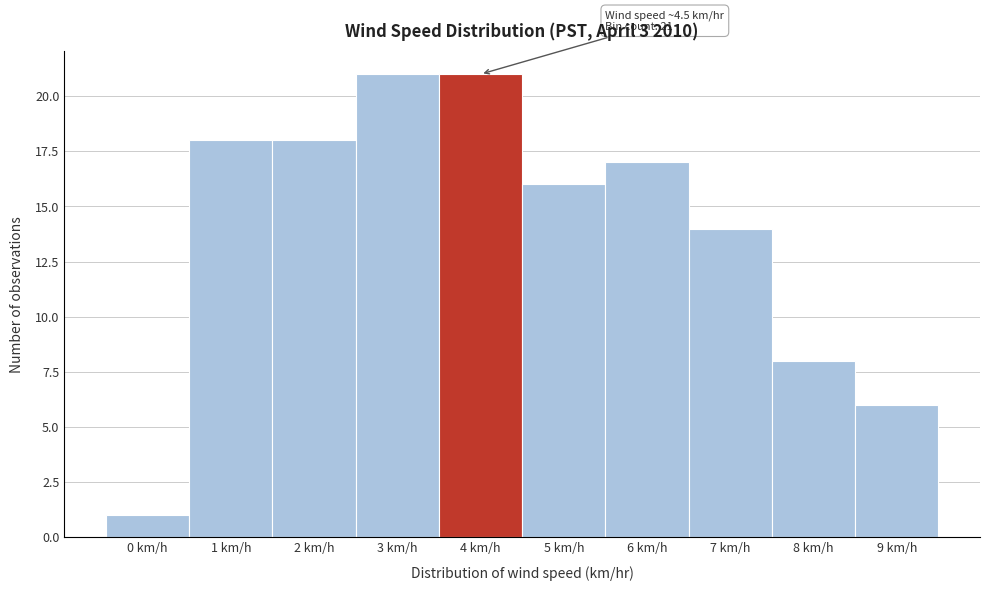

Reading right to left, list all the values displayed in this chart.

6	8	14	17	16	21	21	18	18	1